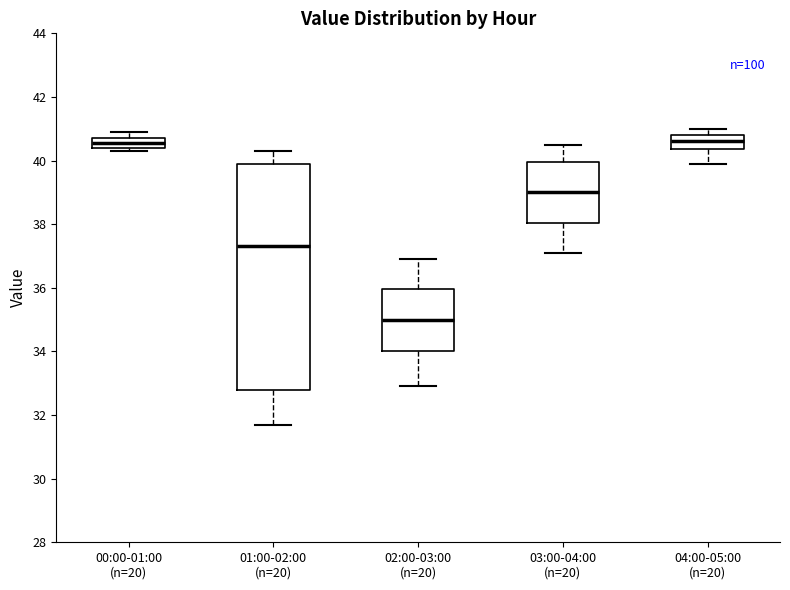

Reading left to right, read every box against the y-axis: the position of its median line, the range the box covers, and the ends of its whiskers. The values are not printed on the chart, so give them approximately, as read against the axis.

00:00-01:00 (n=20): median 40.6, box 40.4 to 40.8, whiskers 40.4 (just below the box's lower edge) to 41.0
01:00-02:00 (n=20): median 37.4, box 32.8 to 40.0, whiskers 31.8 to 40.4
02:00-03:00 (n=20): median 35.0, box 34.0 to 36.0, whiskers 33.0 to 37.0
03:00-04:00 (n=20): median 39.0, box 38.0 to 40.0, whiskers 37.2 to 40.6
04:00-05:00 (n=20): median 40.6, box 40.4 to 40.8, whiskers 40.0 to 41.0